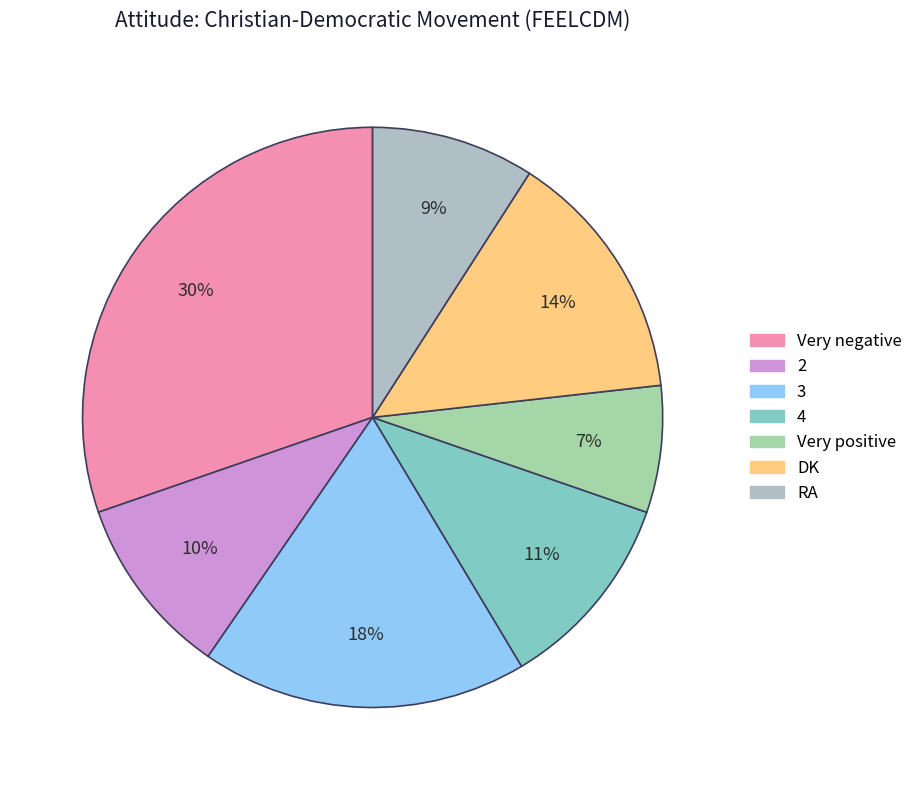

Which slice is the largest?

Very negative